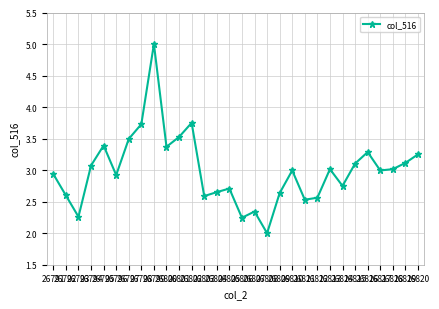

Where is the first local maximum?

26795